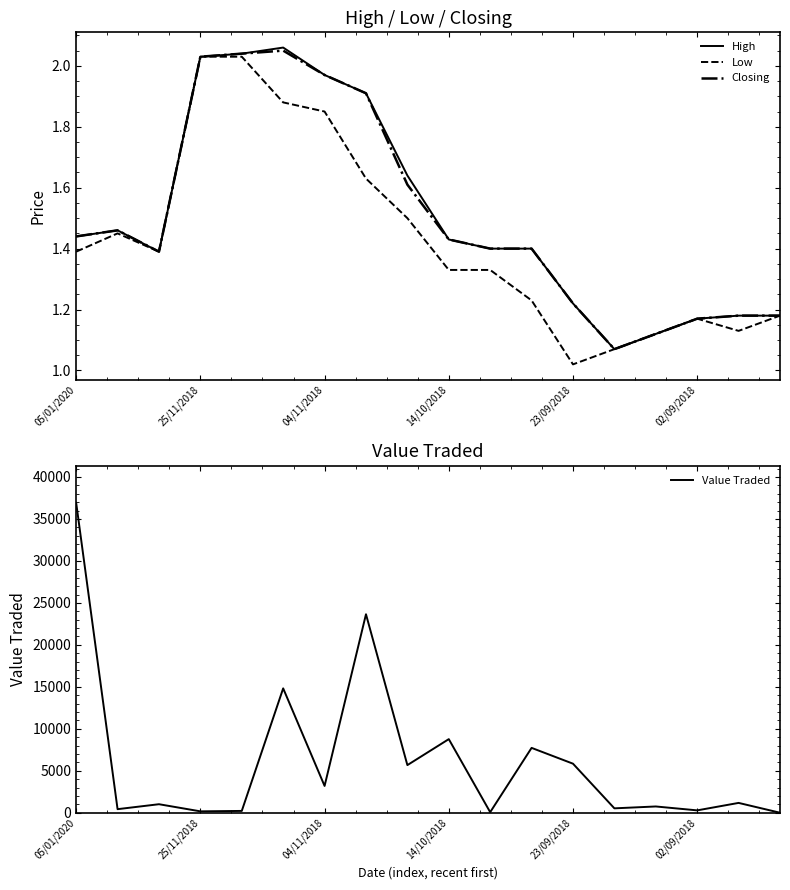

Which category has the highest value across all series?

05/01/2020